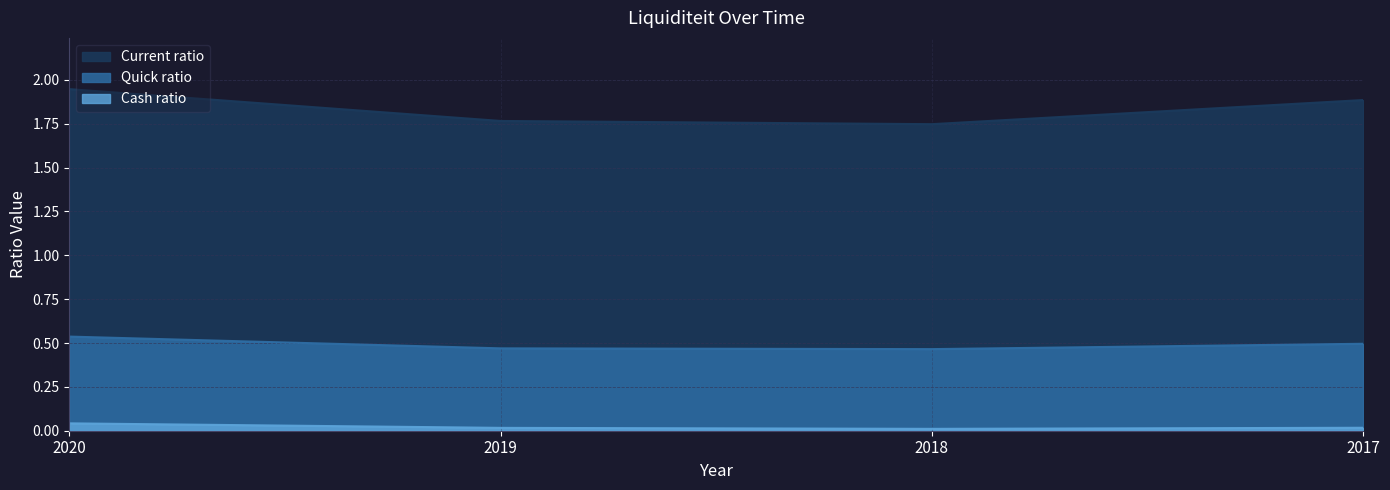

Reading left to right, what are all the values shown in this chart?

Current ratio: 1.9	1.8	1.7	1.9
Quick ratio: 0.5	0.5	0.5	0.5
Cash ratio: 0.0	0.0	0.0	0.0